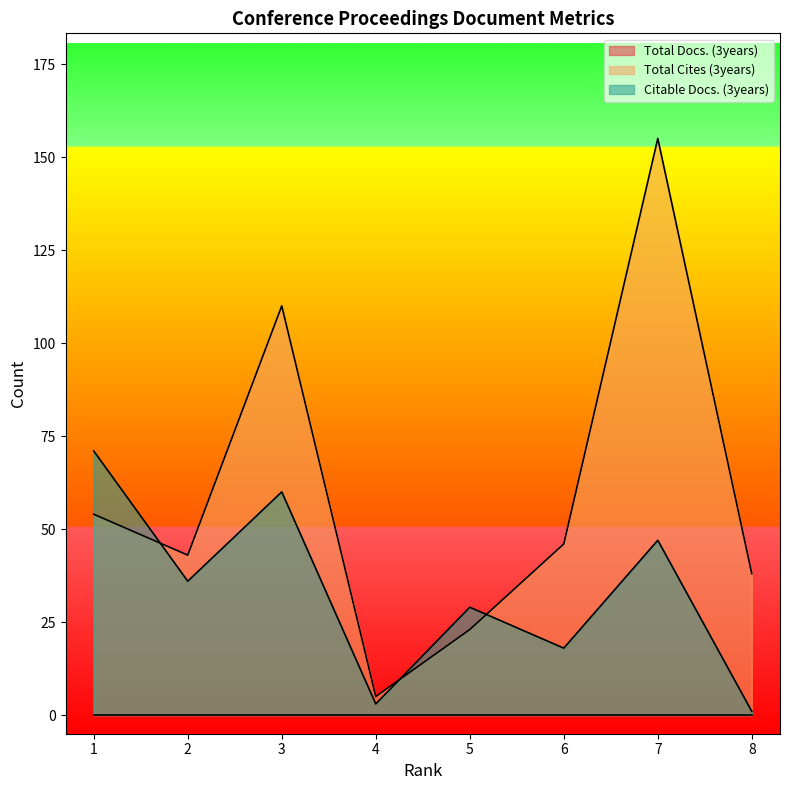

What is the difference between the Total Cites (3years) values at 1 and 5?

31